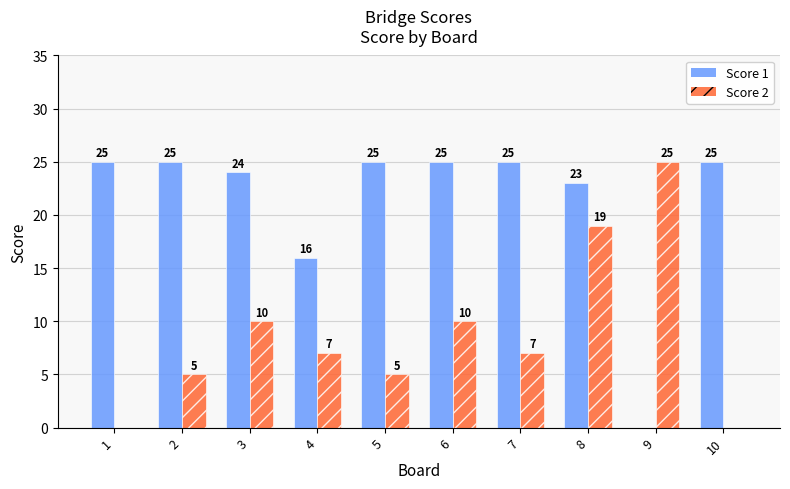

Reading left to right, extract all data points from this chart.

Score 1: 25	25	24	16	25	25	25	23	0	25
Score 2: 0	5	10	7	5	10	7	19	25	0